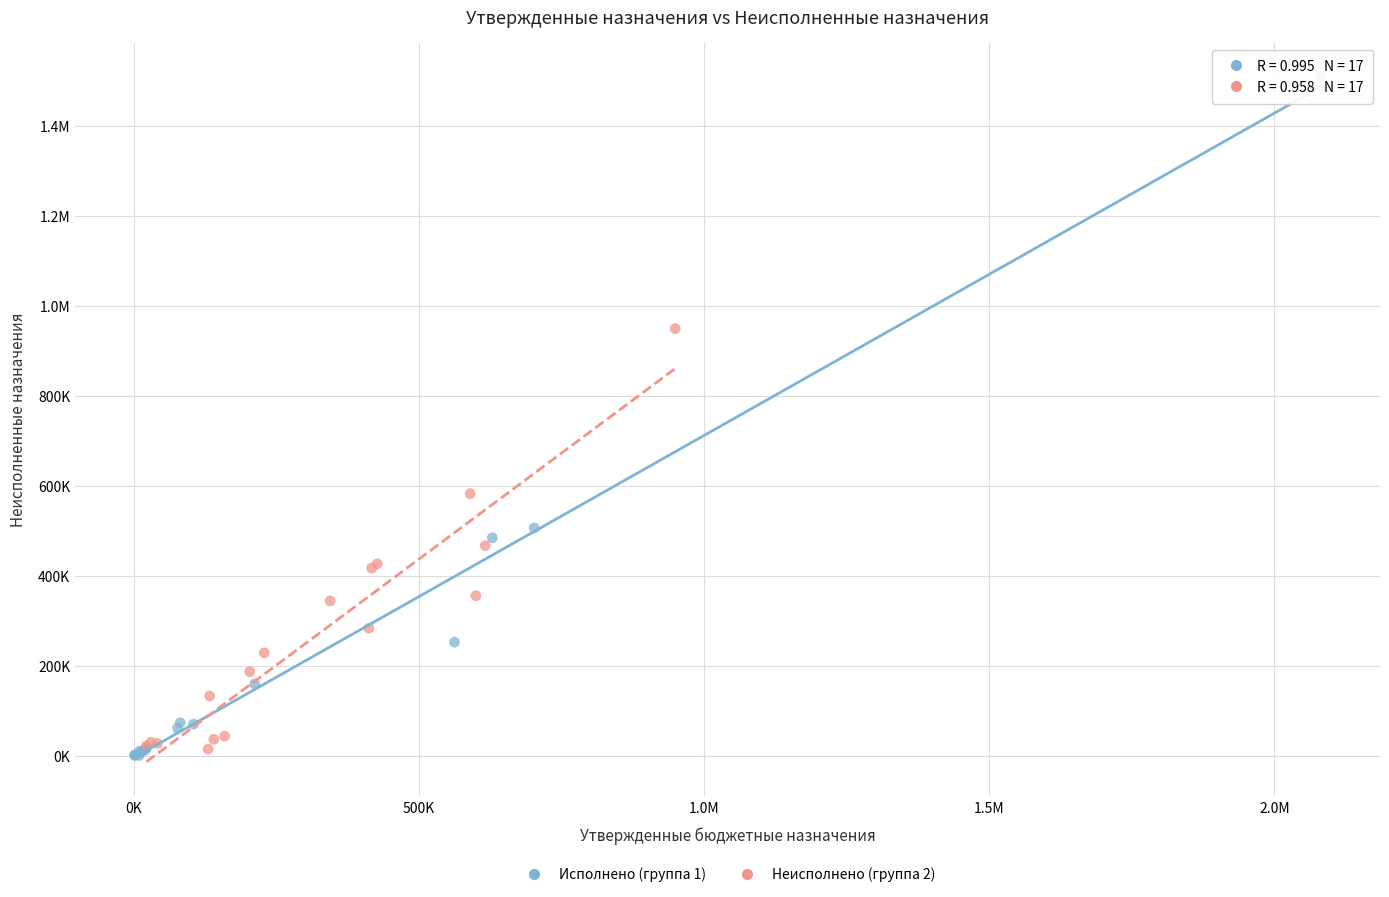

What are all the series names shown in the legend?

Исполнено (группа 1), Неисполнено (группа 2)